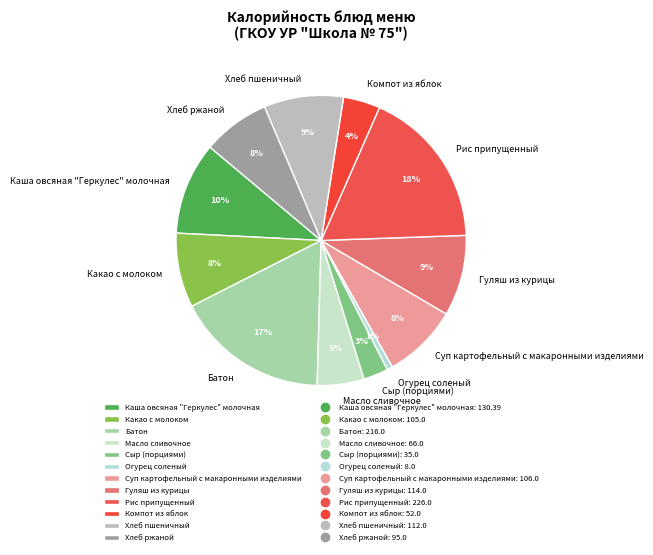

How many slices are in this pie chart?

12